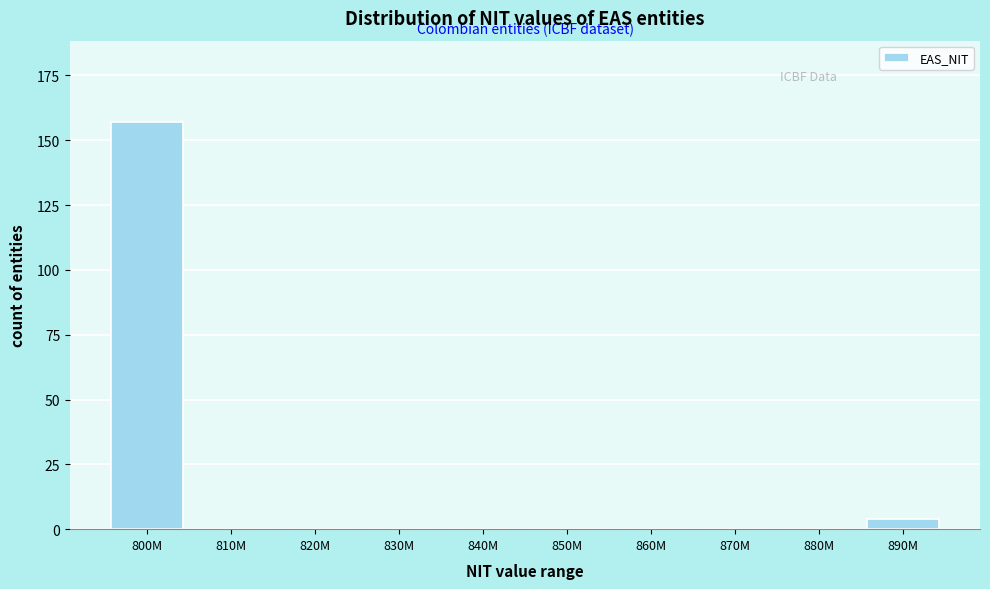

Reading left to right, what are all the values shown in this chart?

800M=157	810M=0	820M=0	830M=0	840M=0	850M=0	860M=0	870M=0	880M=0	890M=4